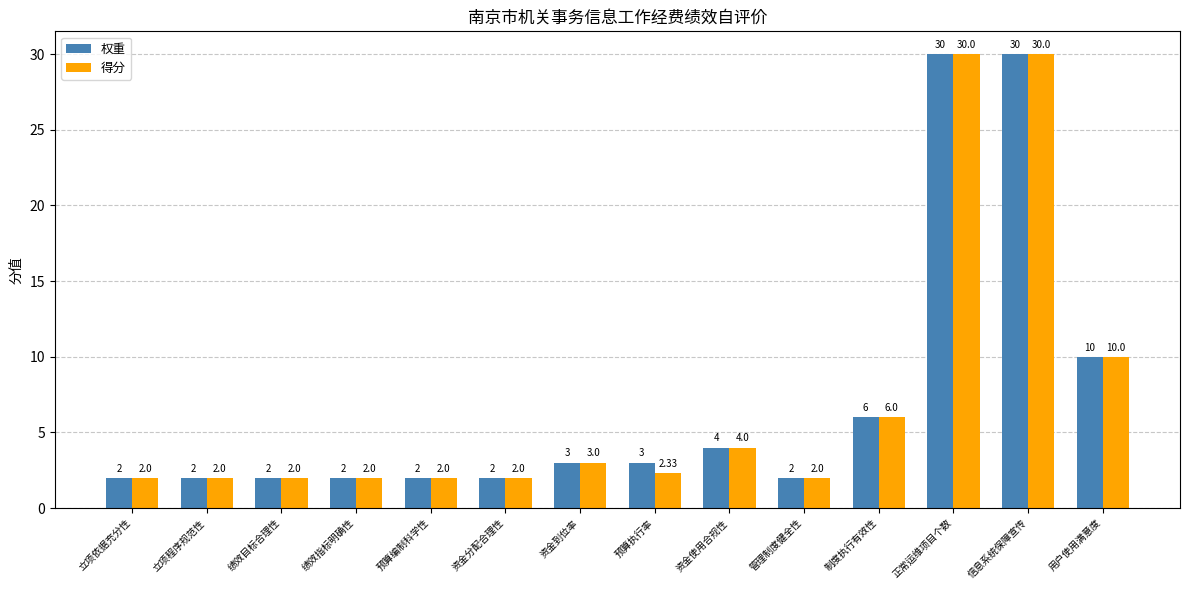

How many bars are there in each group?

2